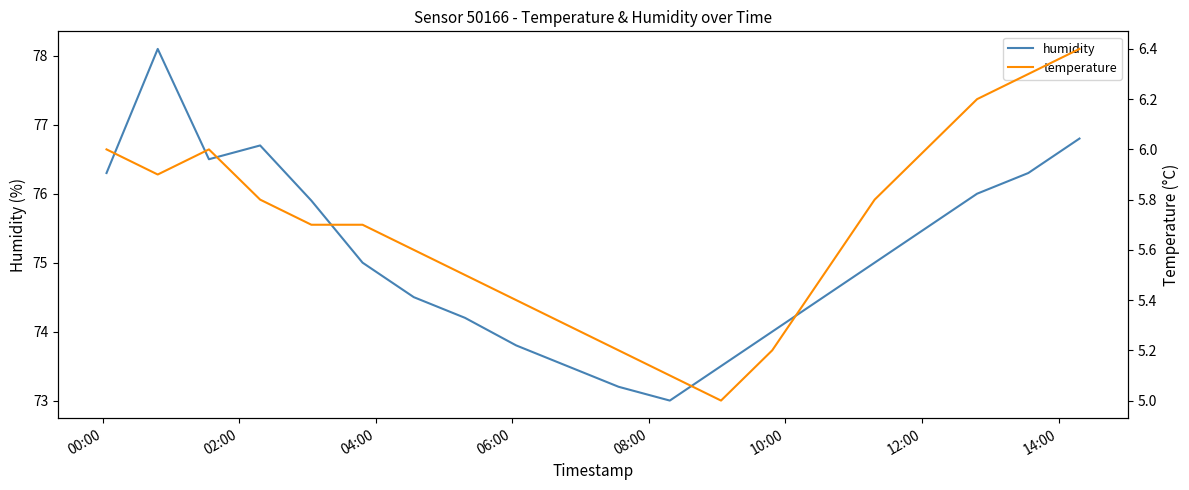

What is the minimum value for humidity?

73.0